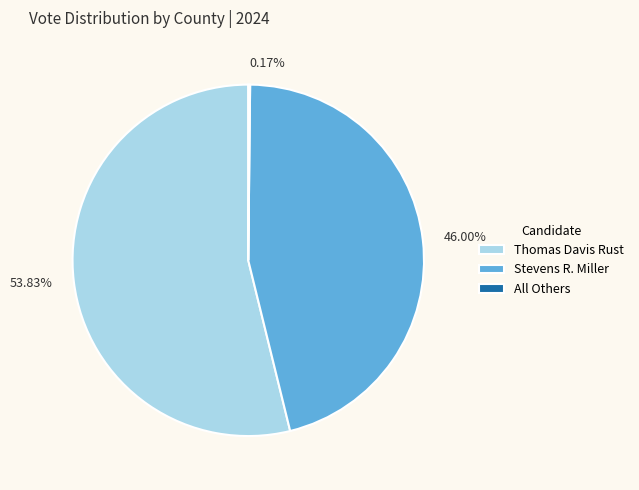

Does 53.83% account for over 50% of the chart?

Yes